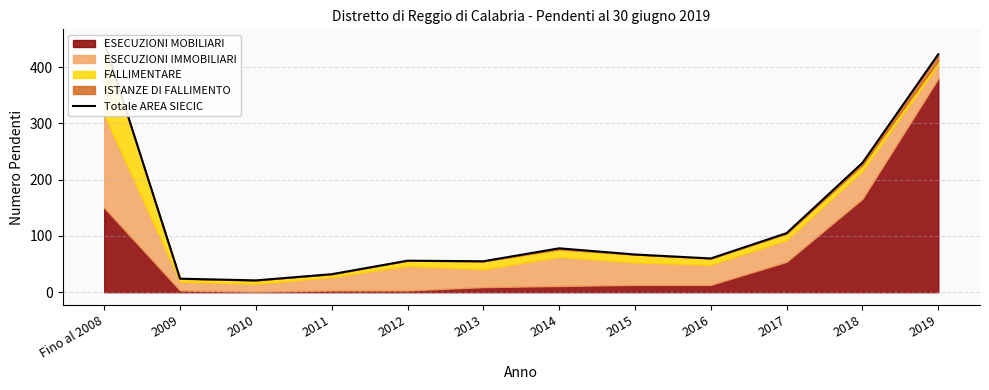

List the labels in order of value, largest first.

Fino al 2008, 2019, 2018, 2017, 2014, 2015, 2016, 2012, 2013, 2011, 2009, 2010